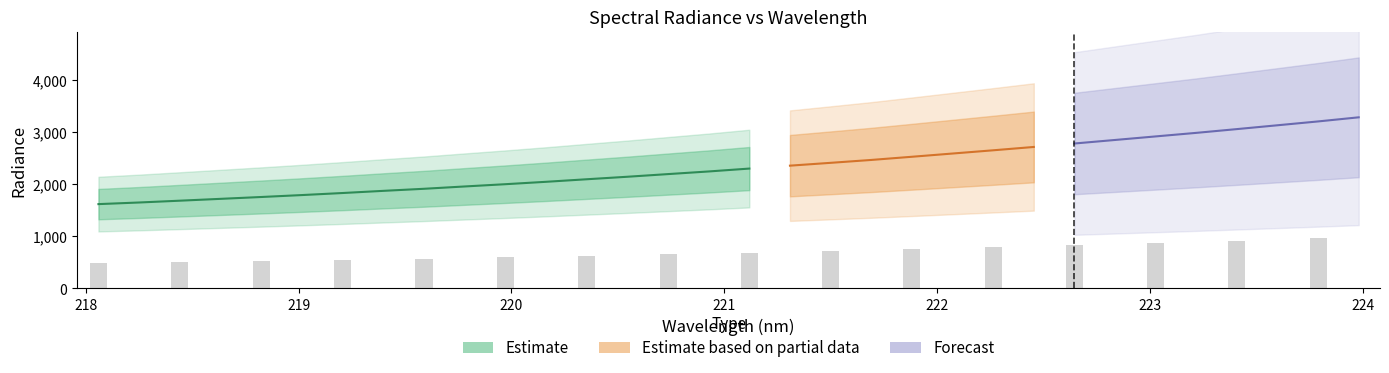

How many values are below 2304?

16